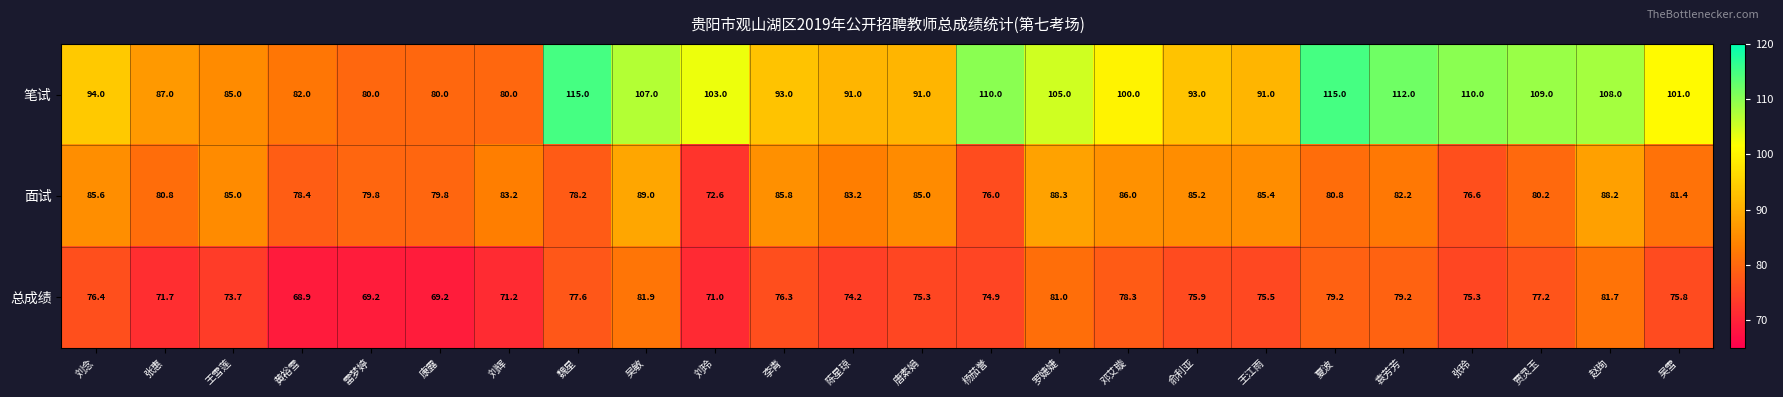

What value does the 总成绩 series have at 唐素娟?

75.3